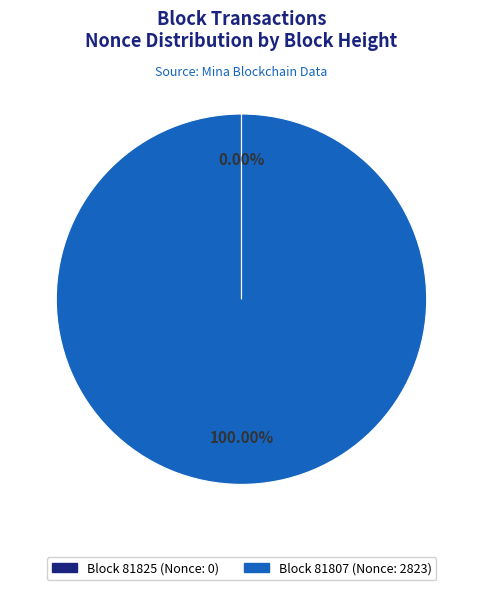

Is there a majority slice in this chart?

Yes